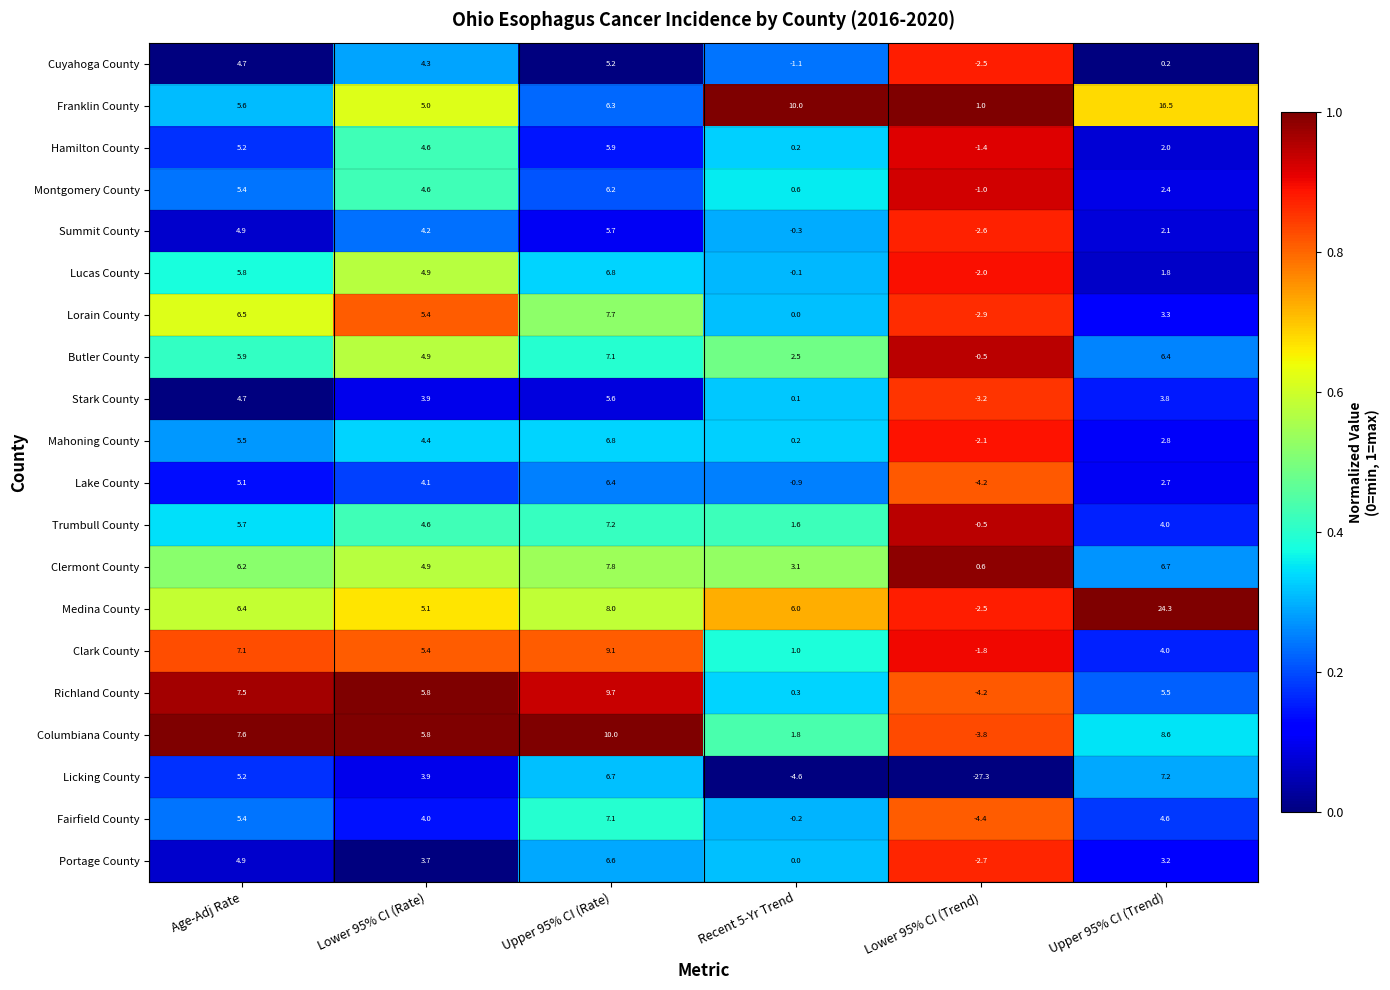

What is the maximum value shown in the chart?

24.3